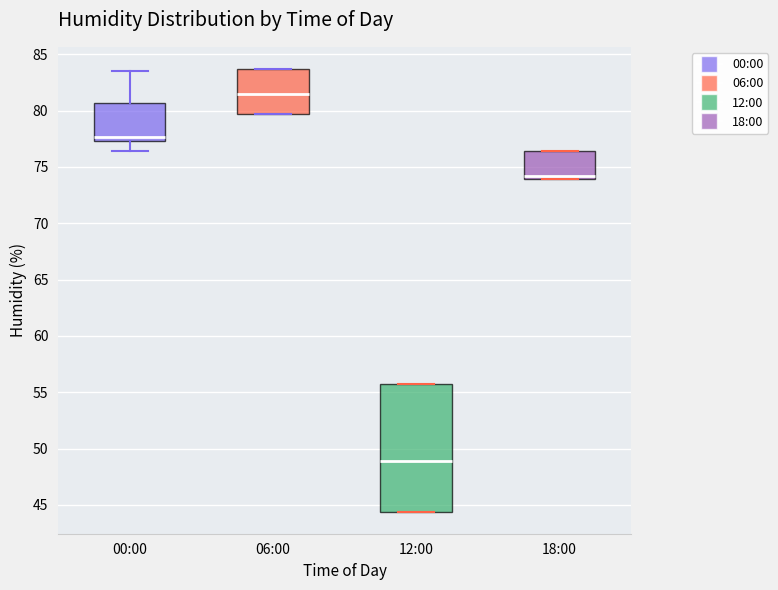

Reading left to right, transcribe this box plot: for each box, give where its median line is, the range the box spans, and where its two whiskers end, as read against the y-axis. The values are not printed on the chart, so give them approximately, as read against the axis.

00:00: median 77.5 (just above the box's lower edge), box 77.5 to 80.5, whiskers 76.5 to 83.5
06:00: median 81.5, box 79.5 to 83.5, whiskers 79.5 to 83.5
12:00: median 49.0, box 44.5 to 55.5, whiskers 44.5 to 55.5
18:00: median 74.0 (just above the box's lower edge), box 74.0 to 76.5, whiskers 74.0 to 76.5